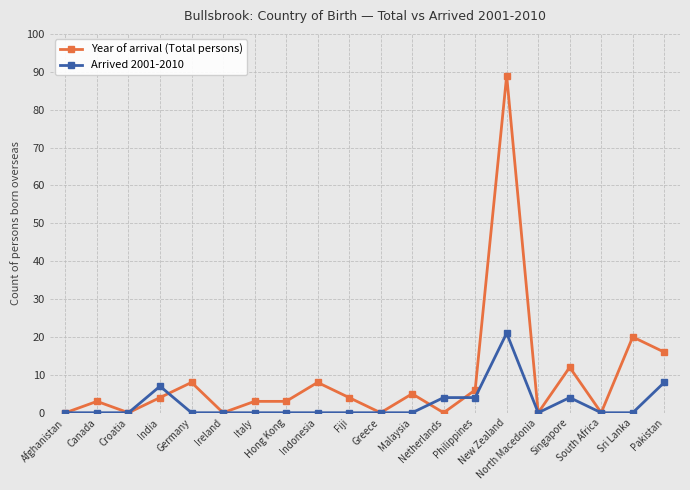

Which series has the largest total across all categories?

Year of arrival (Total persons)